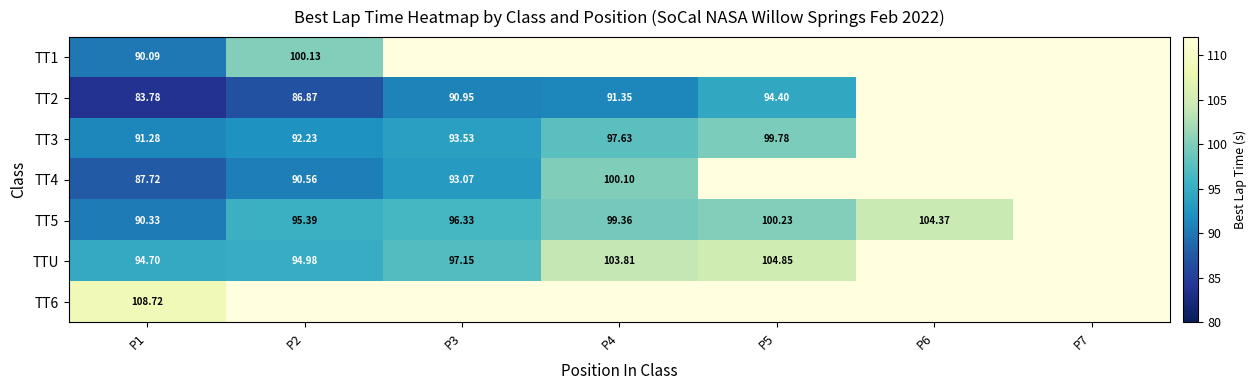

Between P1 and P3, which series saw the biggest shift?

TT2